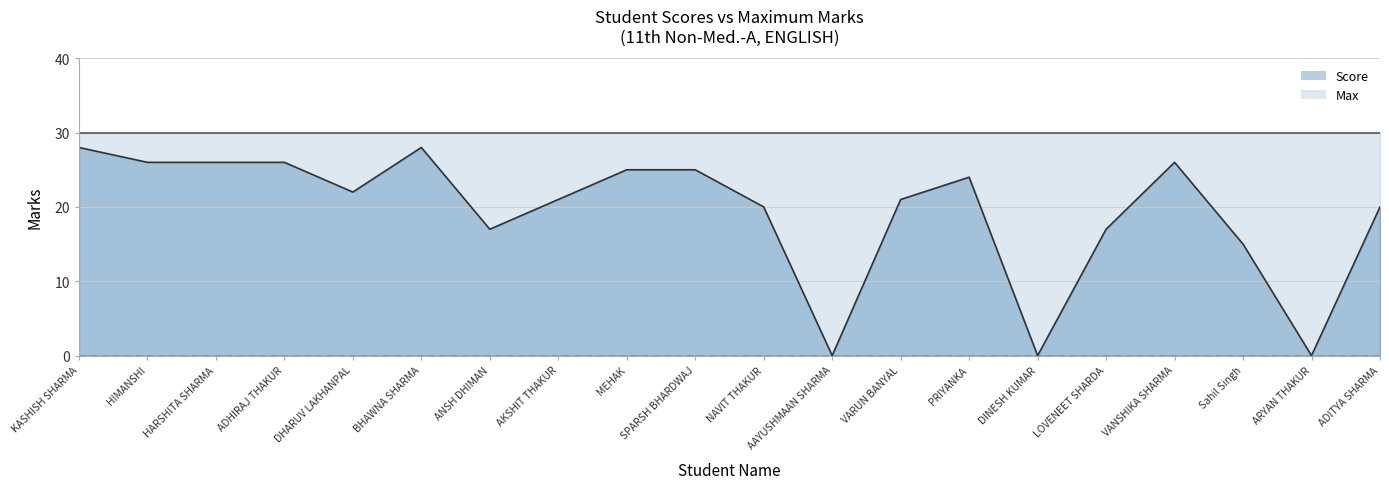

How many values are above zero?

17